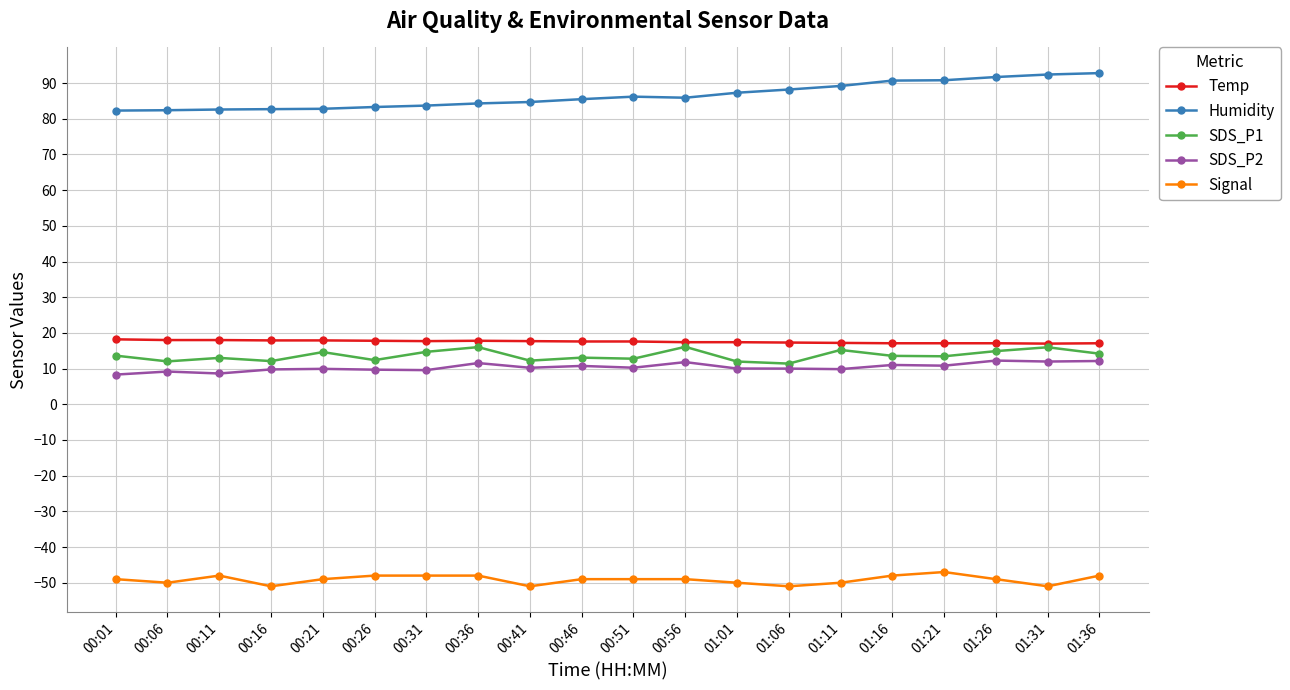

True or false: Temp has a value of 17.6 at 00:46.

True